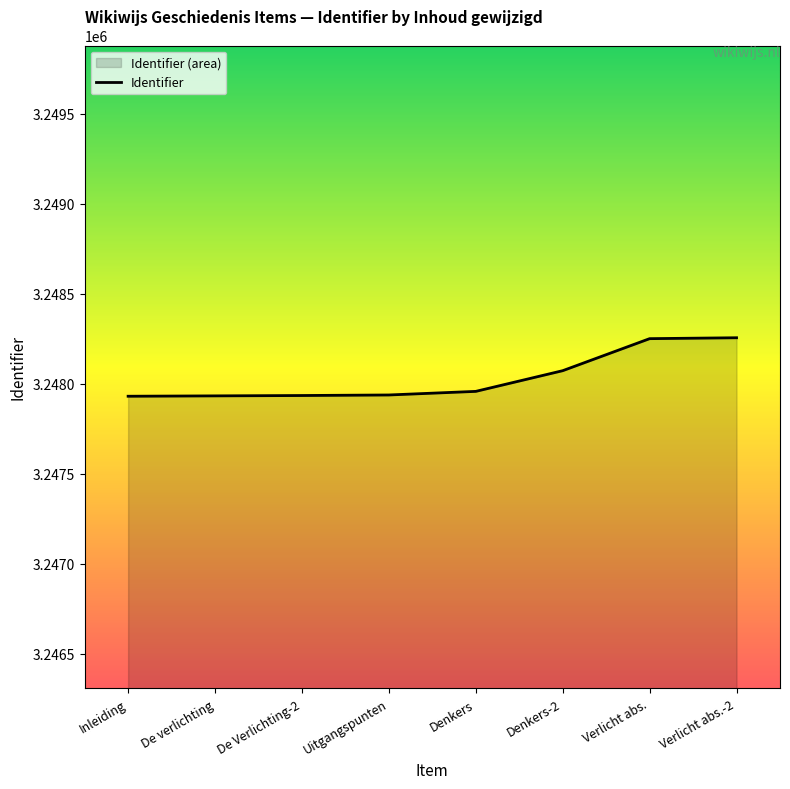

How many values exceed 3247957?

3